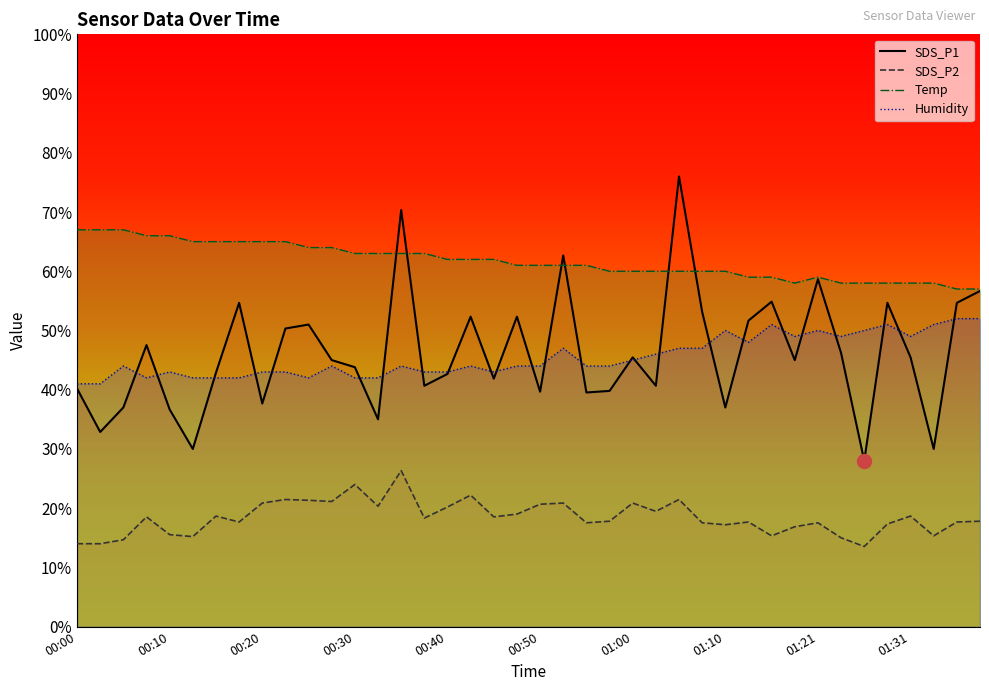

True or false: SDS_P2 has more than 1 points higher than both neighbors.

True